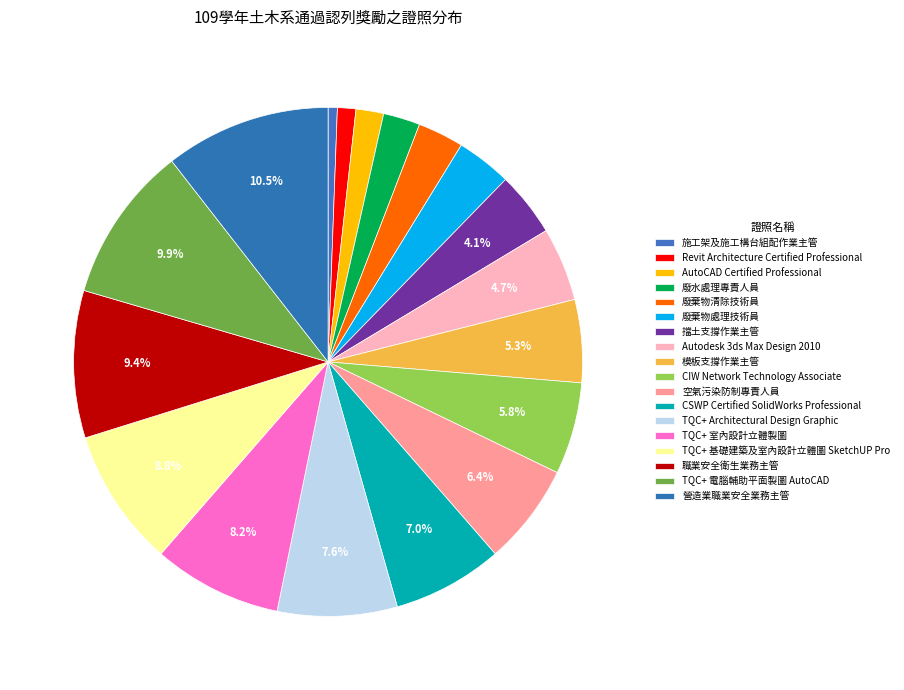

How many slices are in this pie chart?

18